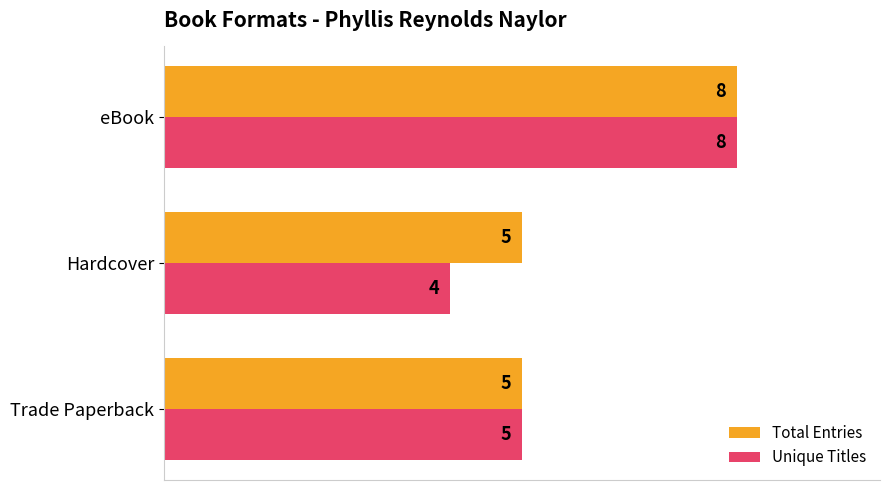

At how many categories does at least one series exceed 4?

3